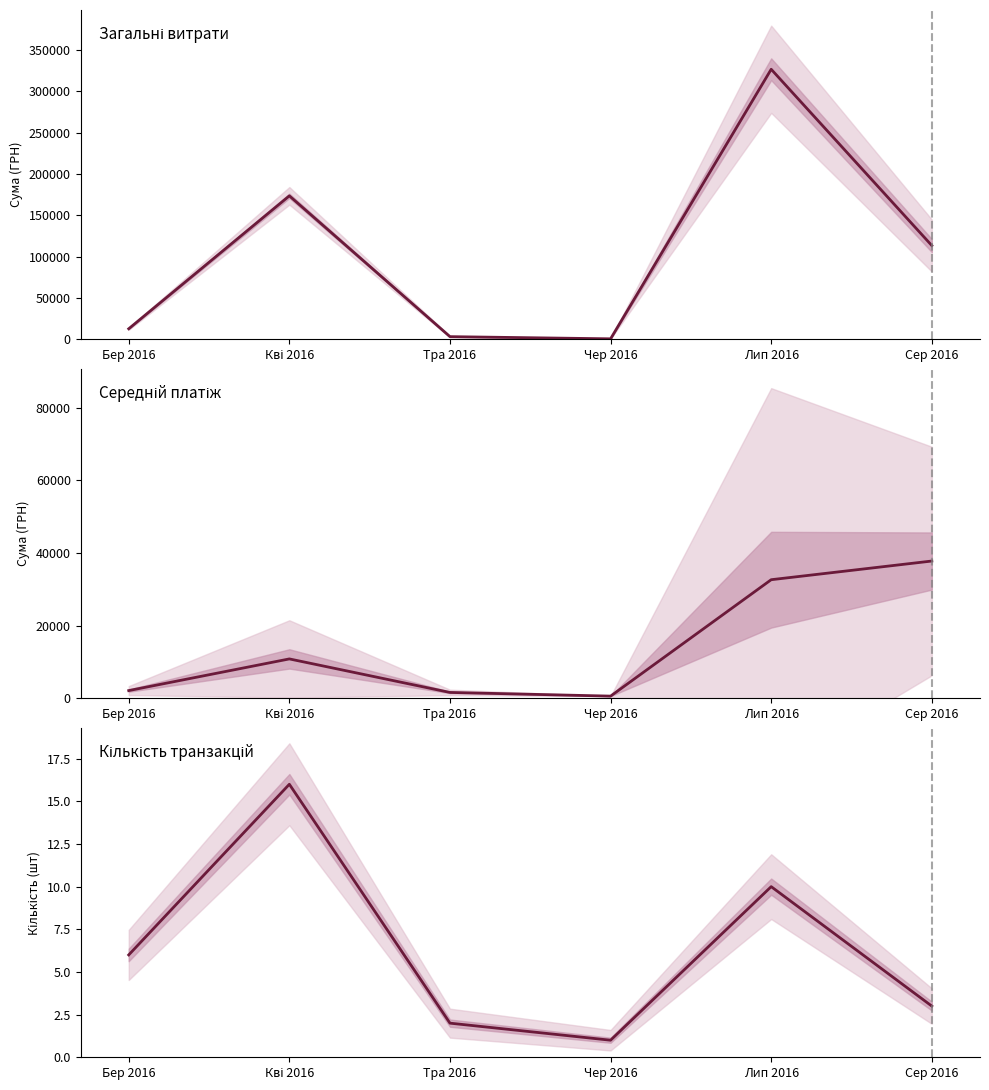

What is the label of the 3rd point from the right?

Чер 2016